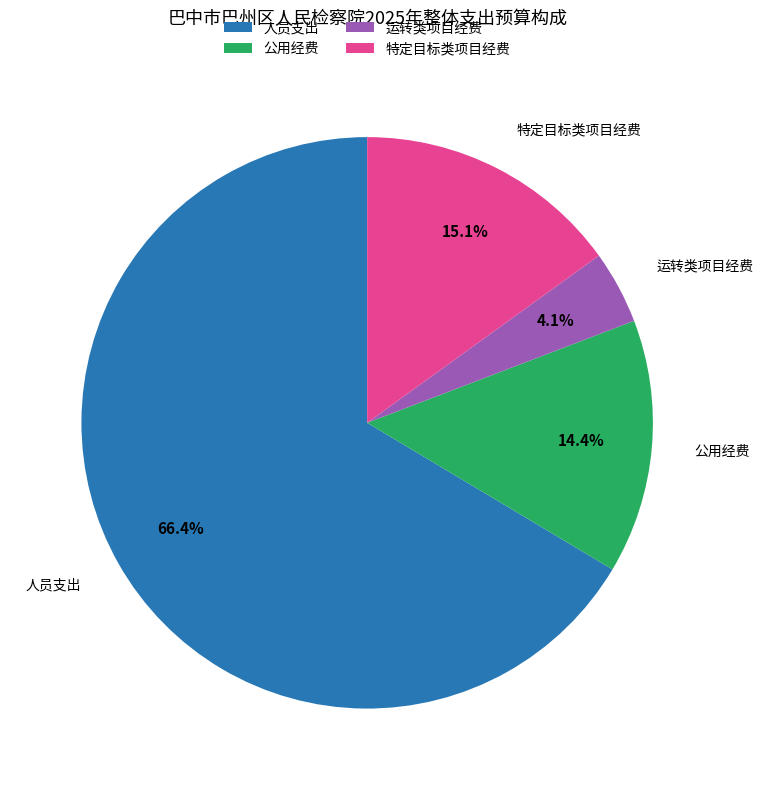

Do 运转类项目经费 and 人员支出 together represent more than half of the pie?

Yes